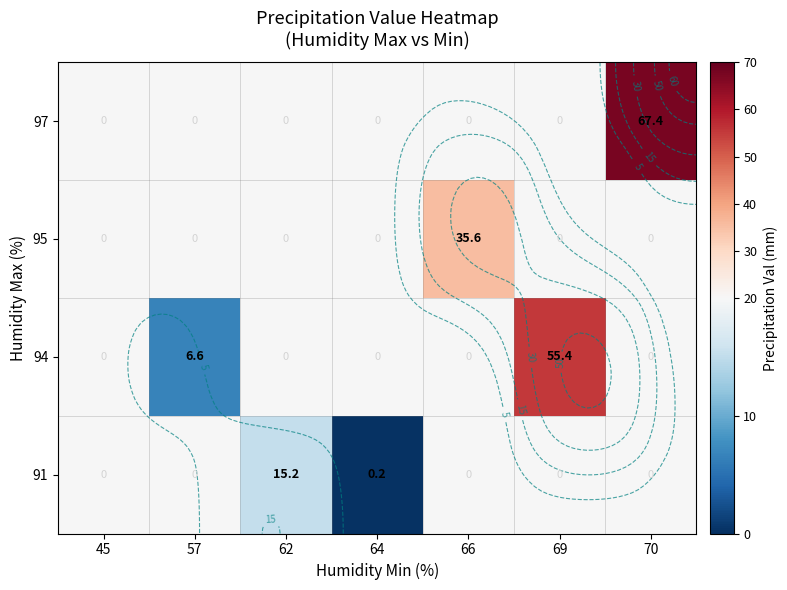

What is the greatest value displayed?

67.4